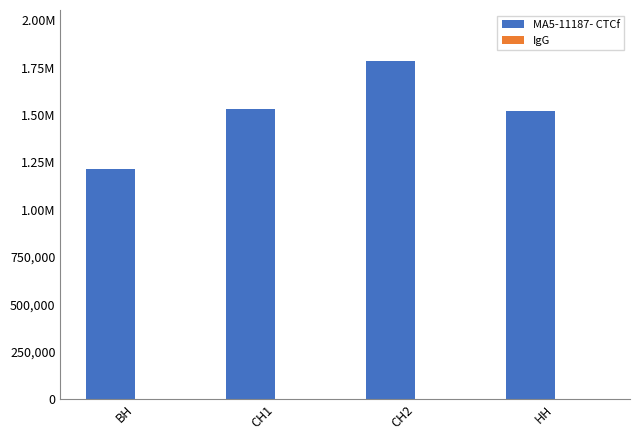

What is the value of the IgG bar at the 2nd from the left?

107